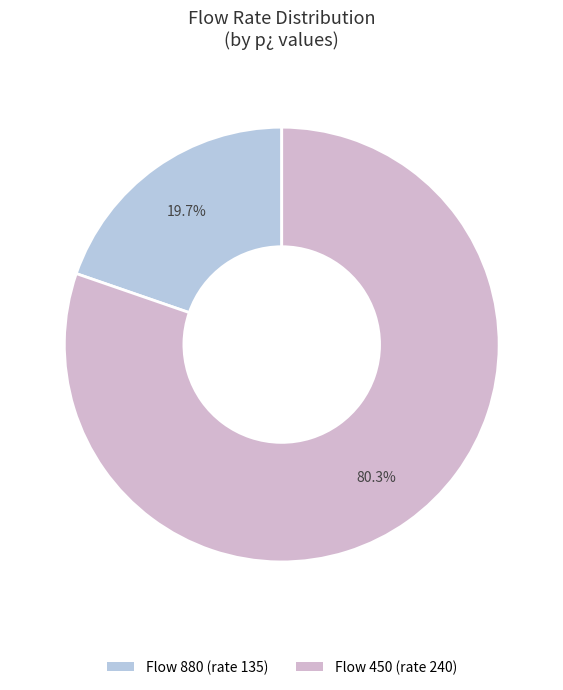

What is the largest slice in the pie chart?

Flow 450 (rate 240)